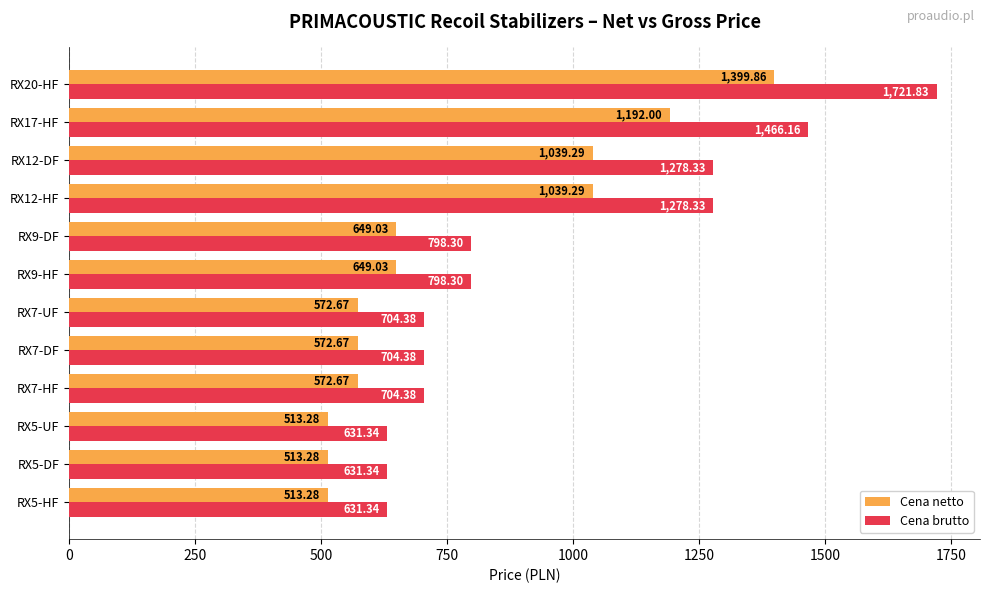

Which series has the largest range (max minus min)?

Cena brutto